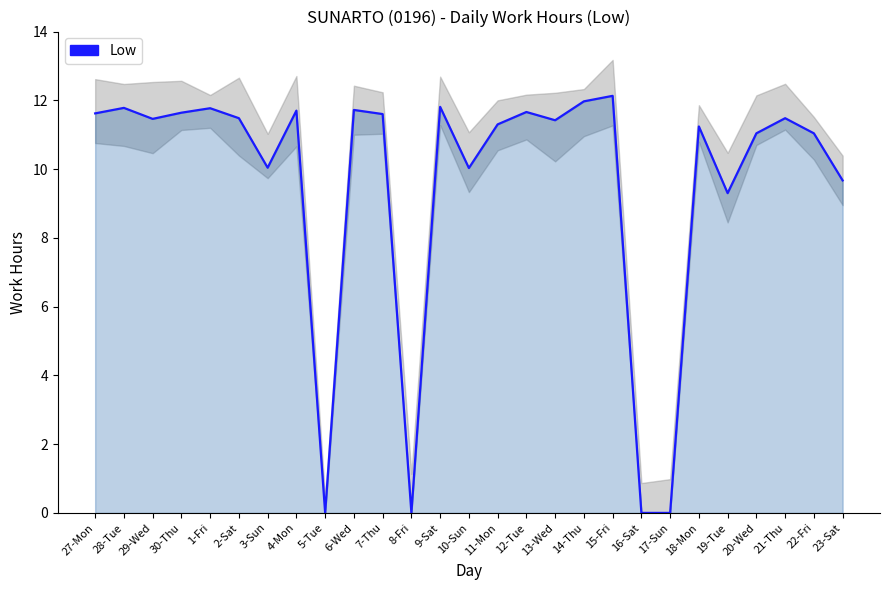

What is the sum of the values at 18-Mon and 4-Mon?

22.9